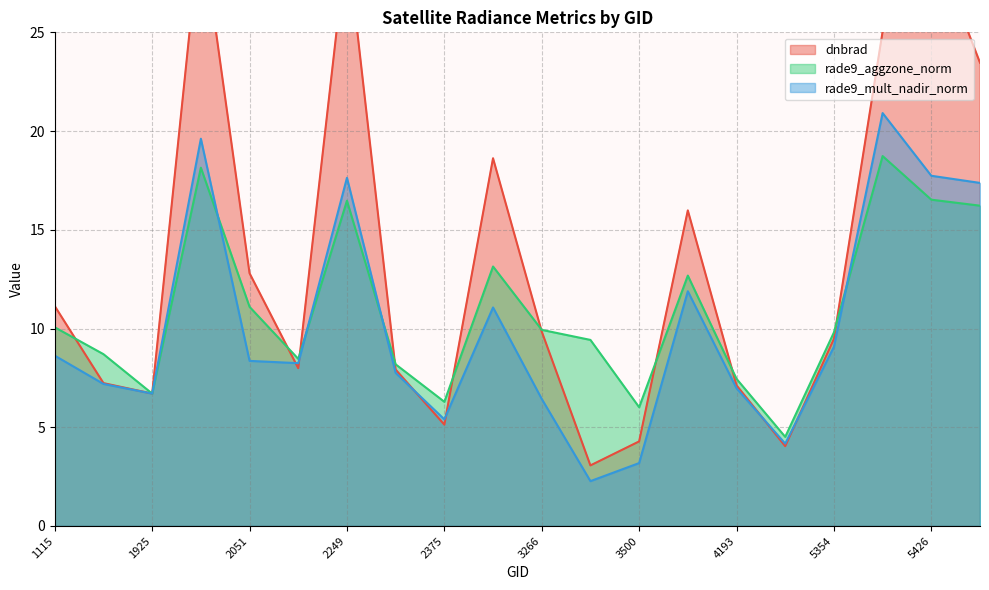

How many data points in dnbrad are less than 9?

9